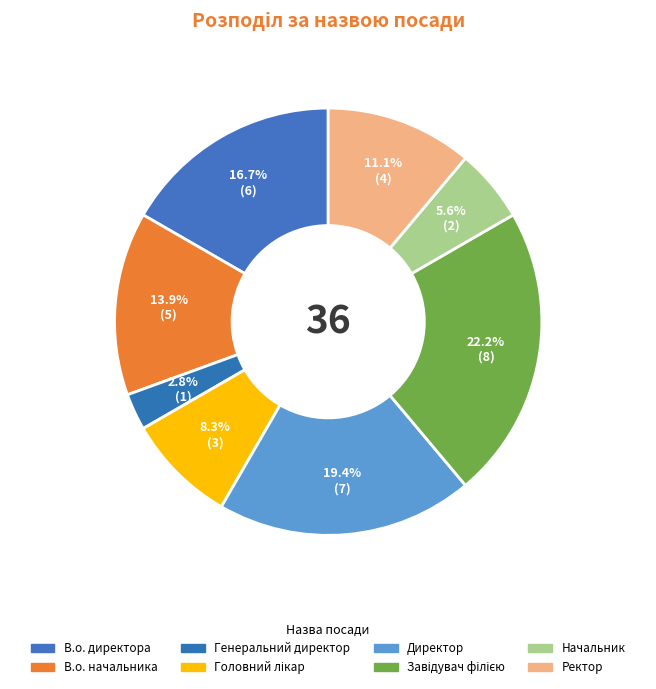

How many slices are in this pie chart?

8